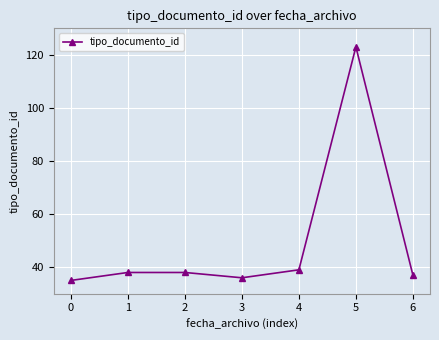

Read the value at 3.

36